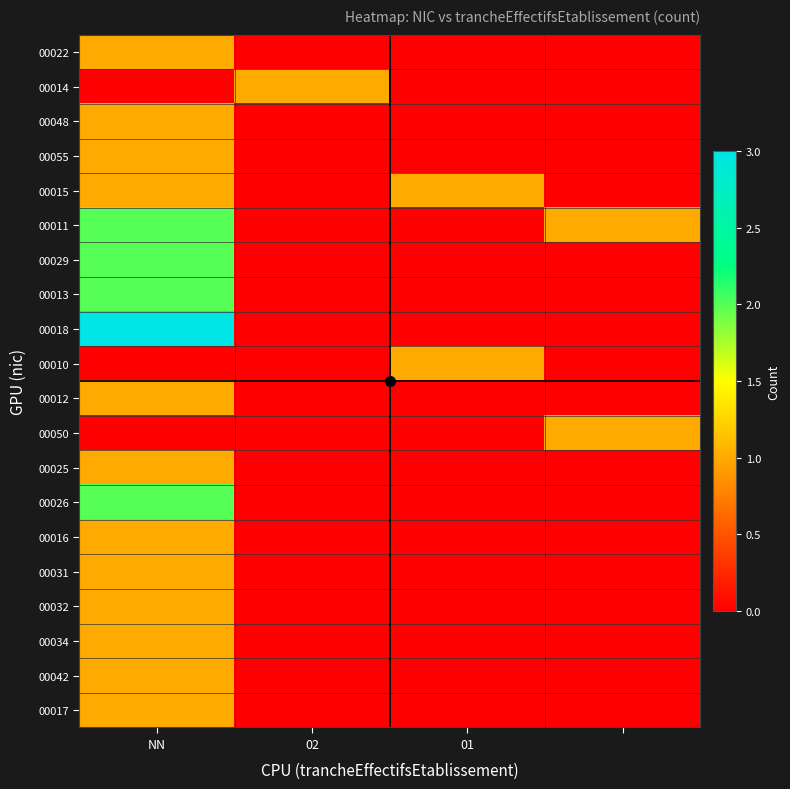

Which series has the widest spread of values?

00018